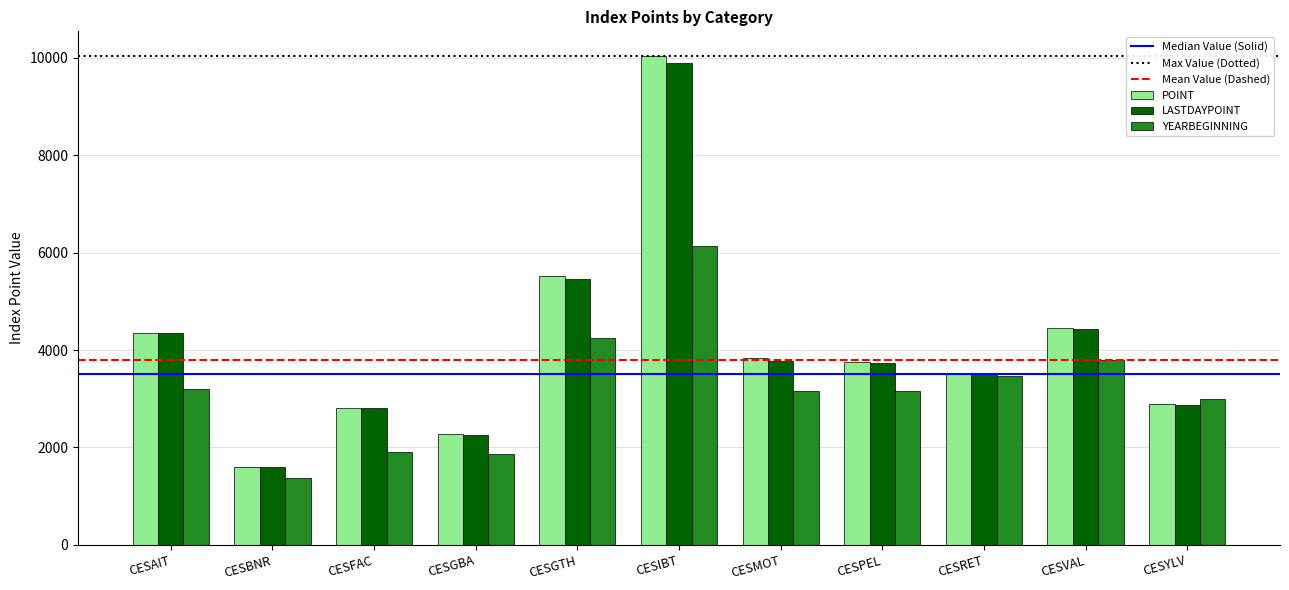

At which category is the sum across all series the highest?

CESIBT